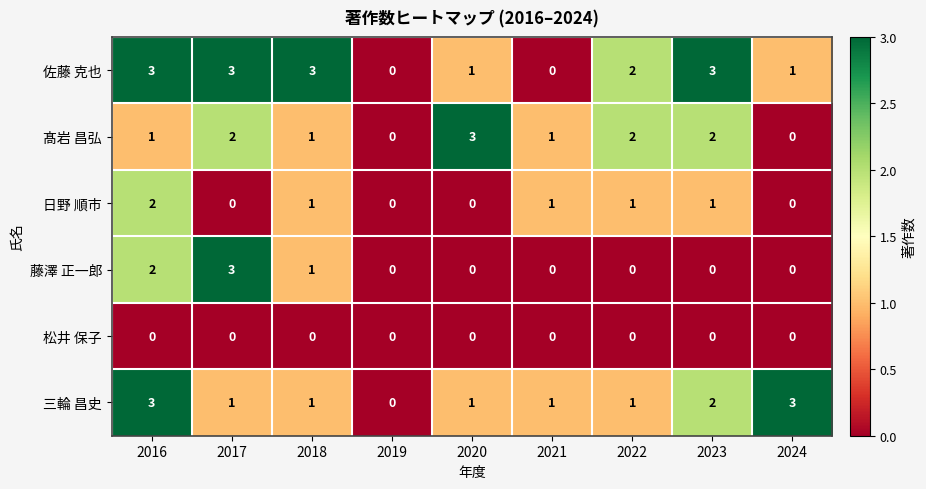

What is the maximum value shown in the chart?

3